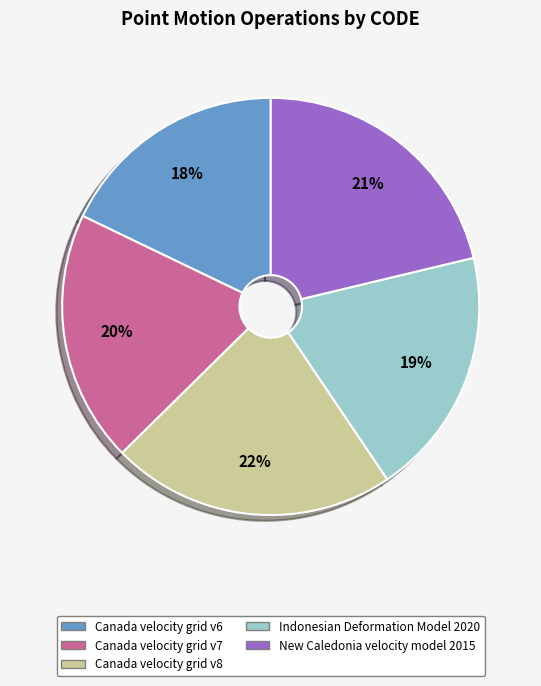

Do Indonesian Deformation Model 2020 and Canada velocity grid v6 together represent more than half of the pie?

No